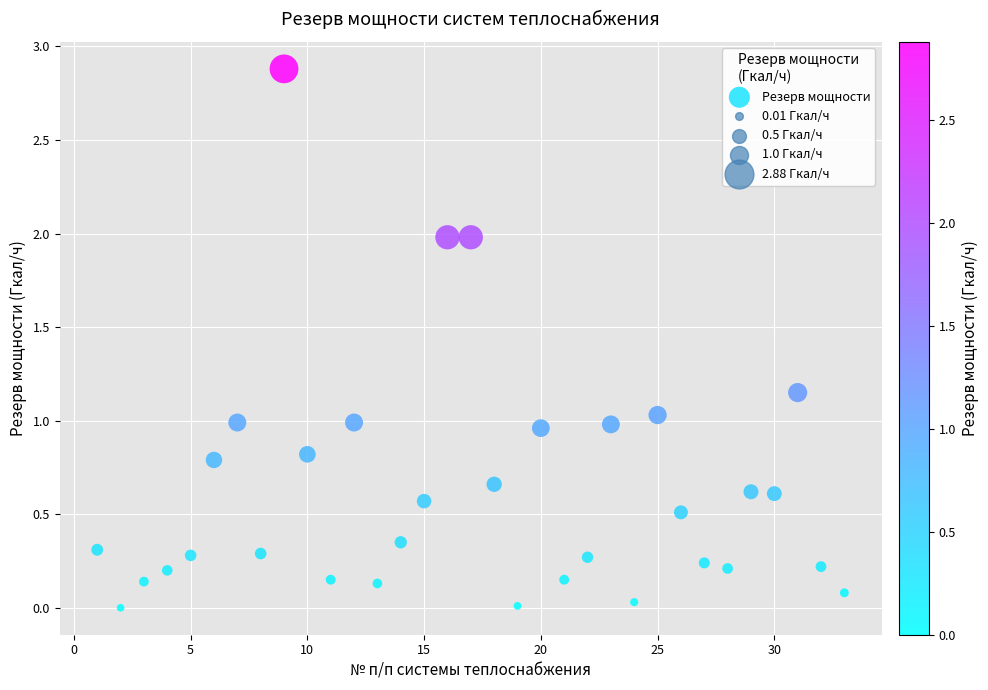

What is the range of Y values (max minus min)?

2.9